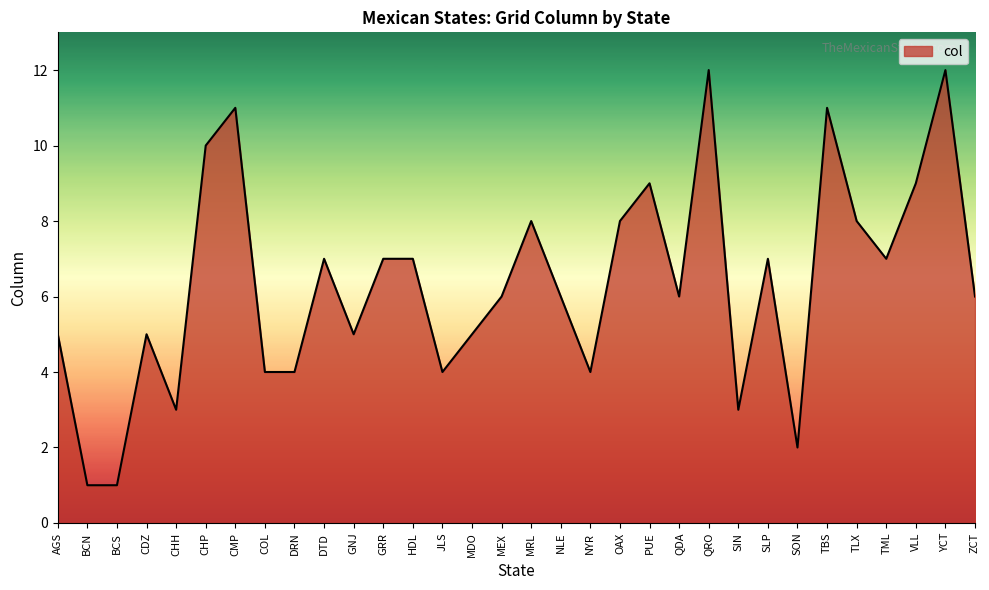

The value at GRR is 7. True or false?

True